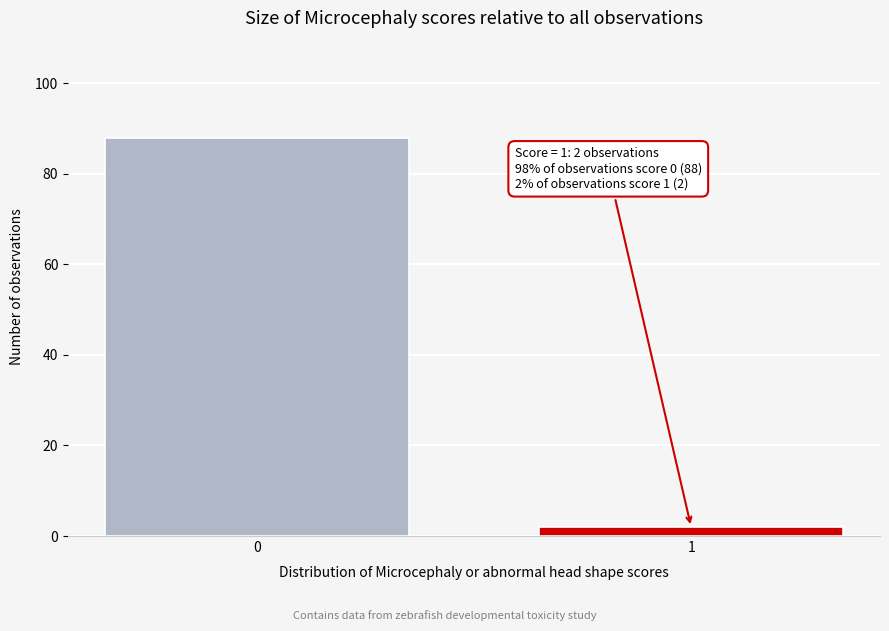

Reading left to right, list all the values displayed in this chart.

0=88	1=2